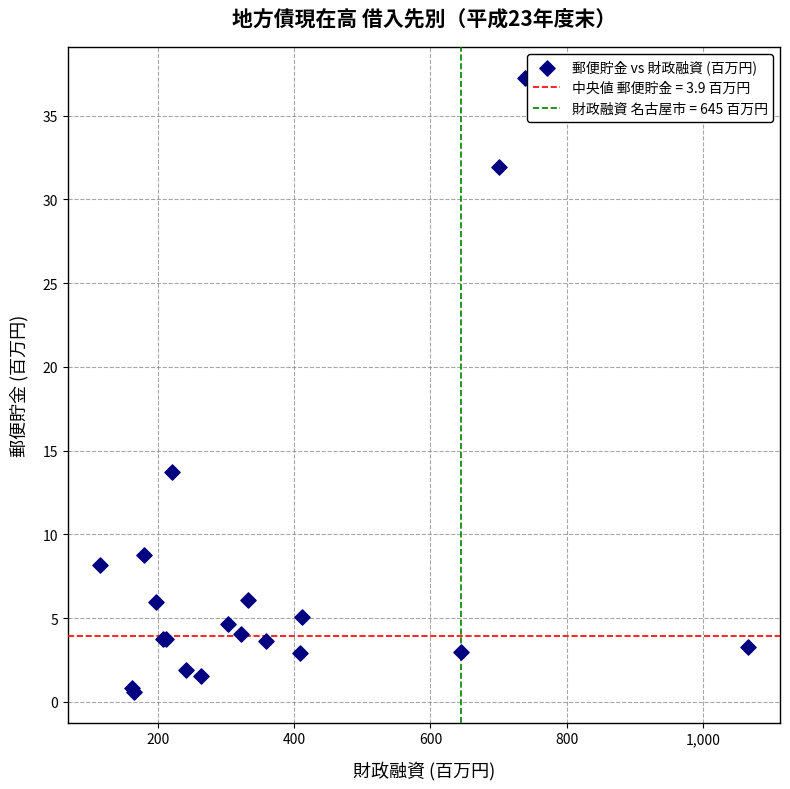

What Y value in the scatter plot is closest to 18?

13.7